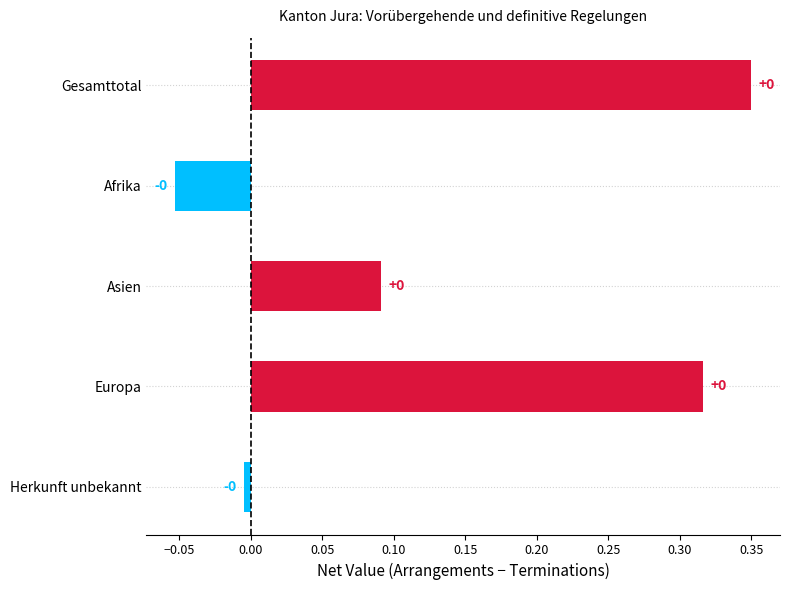

True or false: the data shows -0.0 at Herkunft unbekannt.

True